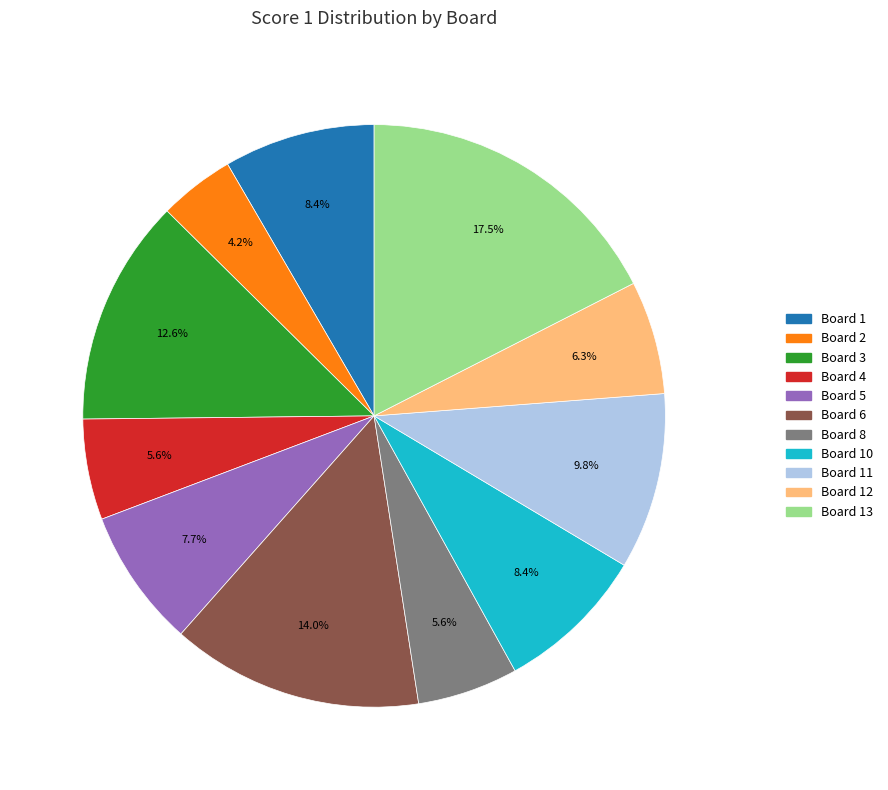

Does any single category account for the majority?

No